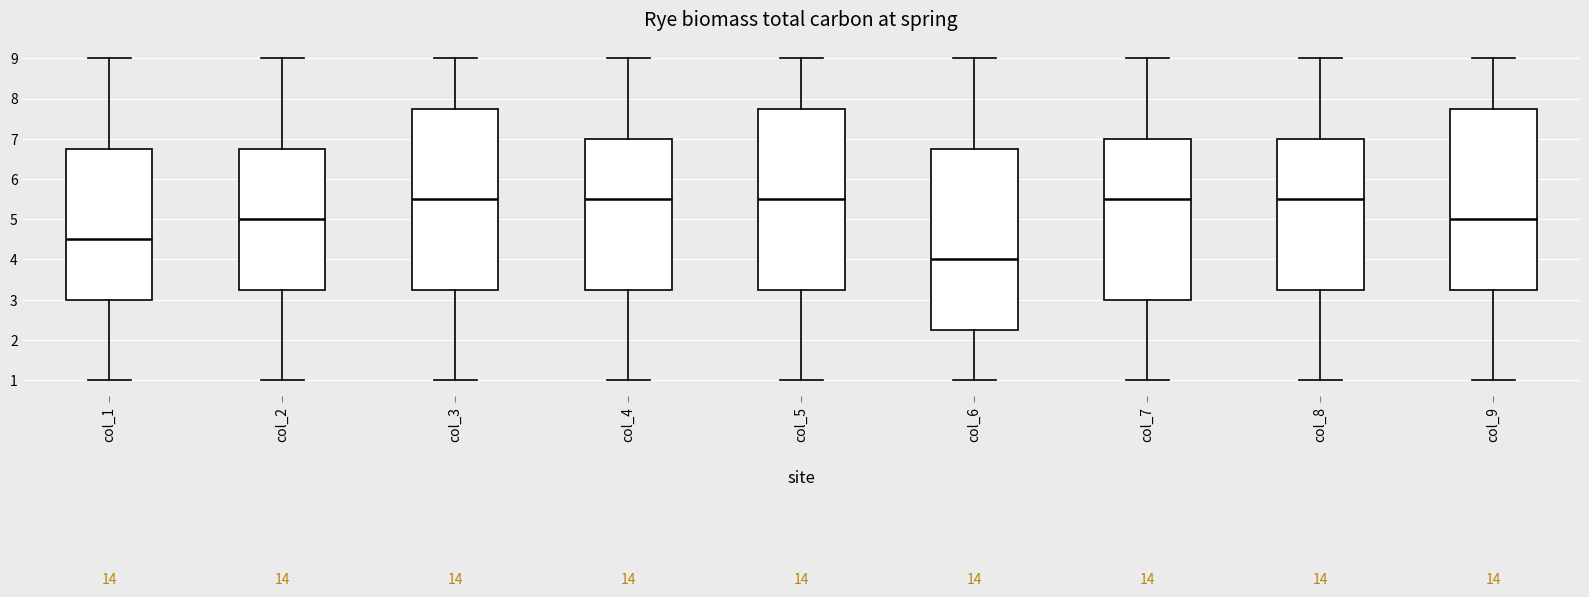

Where is the lower edge of the box for col_3 on the y-axis? The values are not printed on the chart, so give them approximately, as read against the axis.

3.3